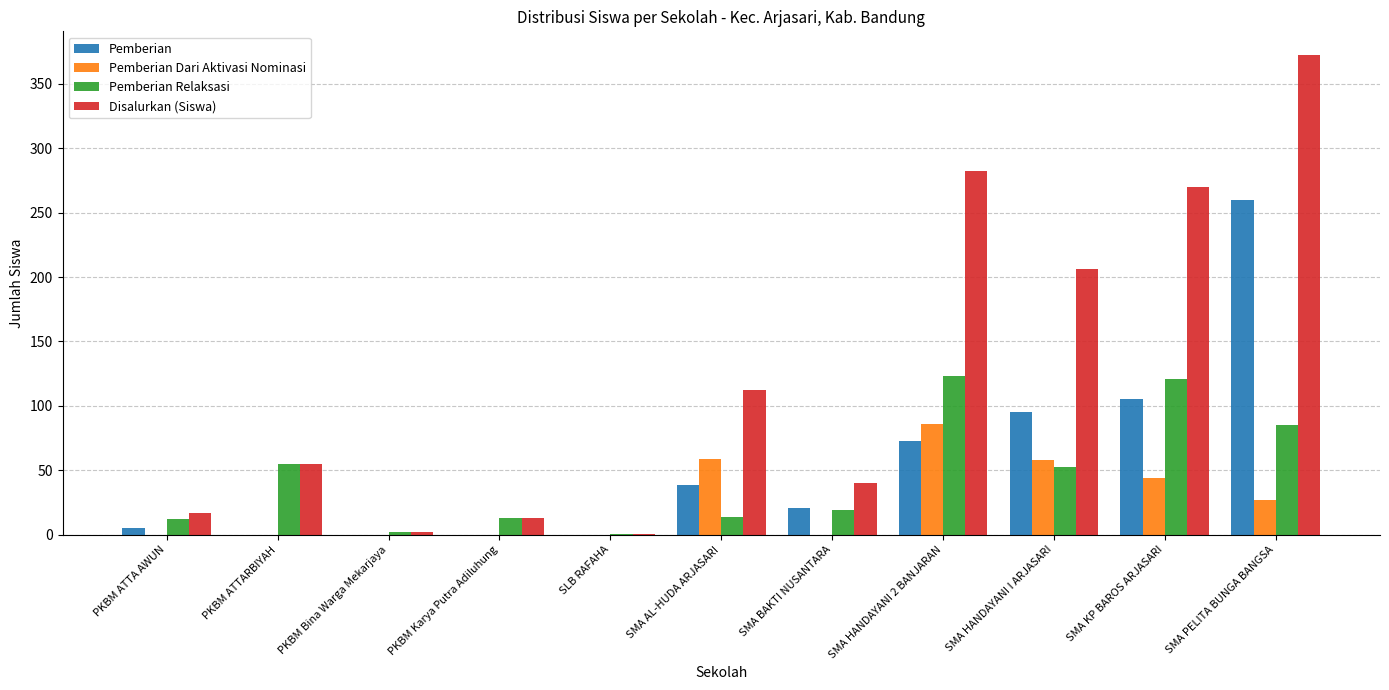

At which label does Pemberian Dari Aktivasi Nominasi reach its peak?

SMA HANDAYANI 2 BANJARAN